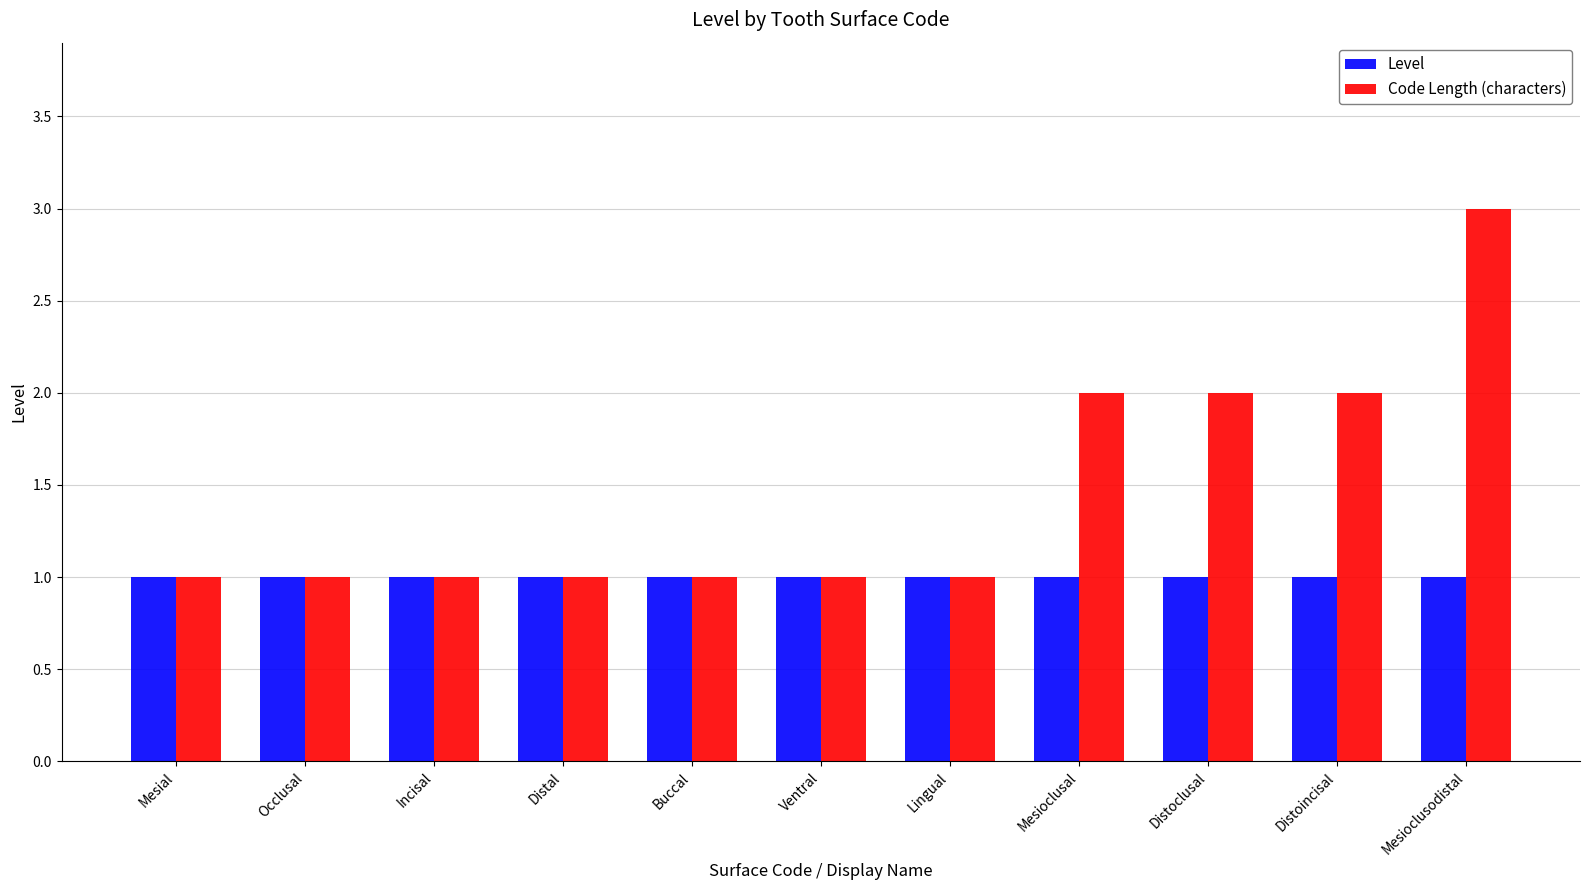

The value of Level at Mesioclusal is 0. True or false?

False